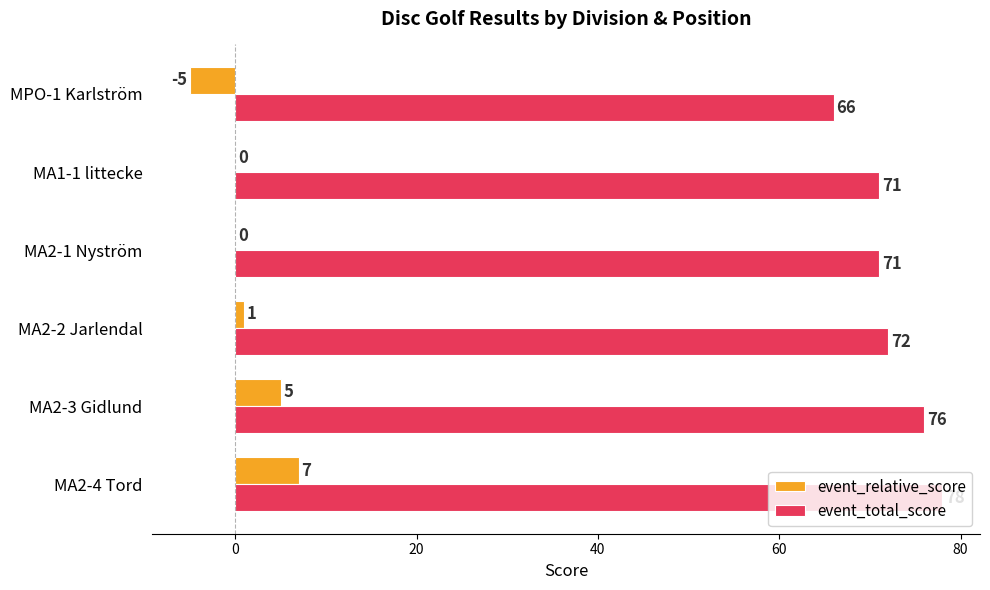

What is the greatest value displayed?

78